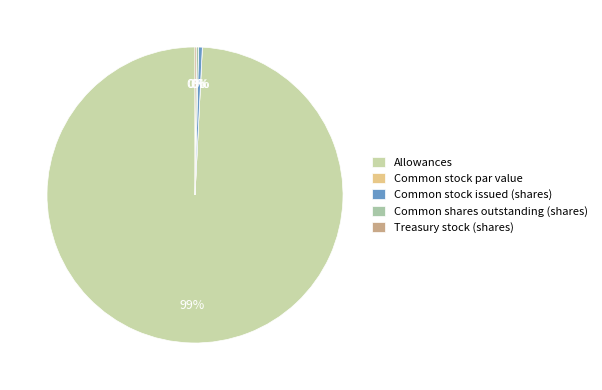

To the nearest percent, what is the combined percentage of Common stock issued (shares) and Allowances?

100%